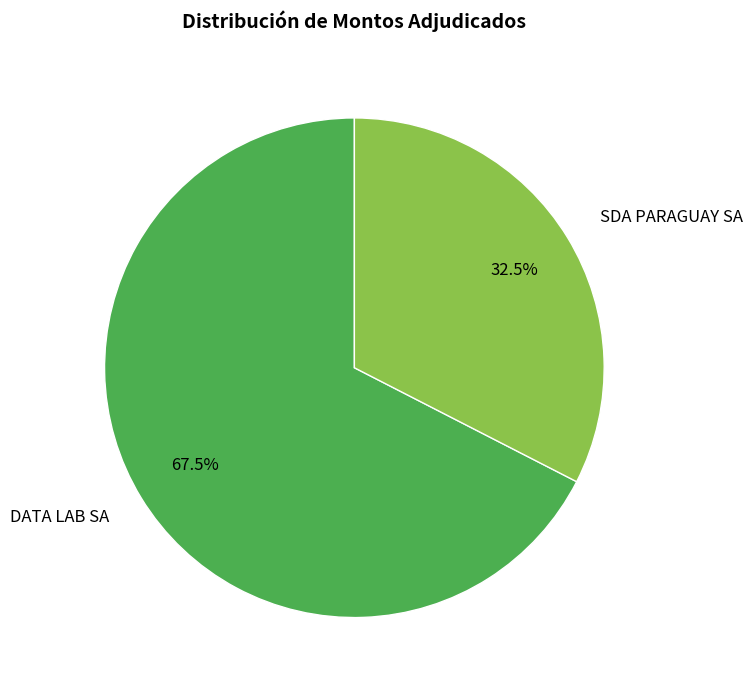

Rank the categories by value from highest to lowest.

DATA LAB SA, SDA PARAGUAY SA